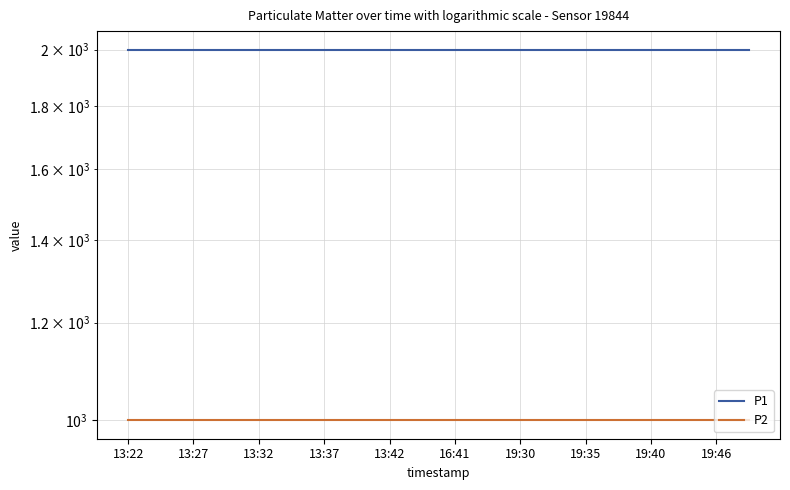

What is the label of the 14th point from the right?

13:37